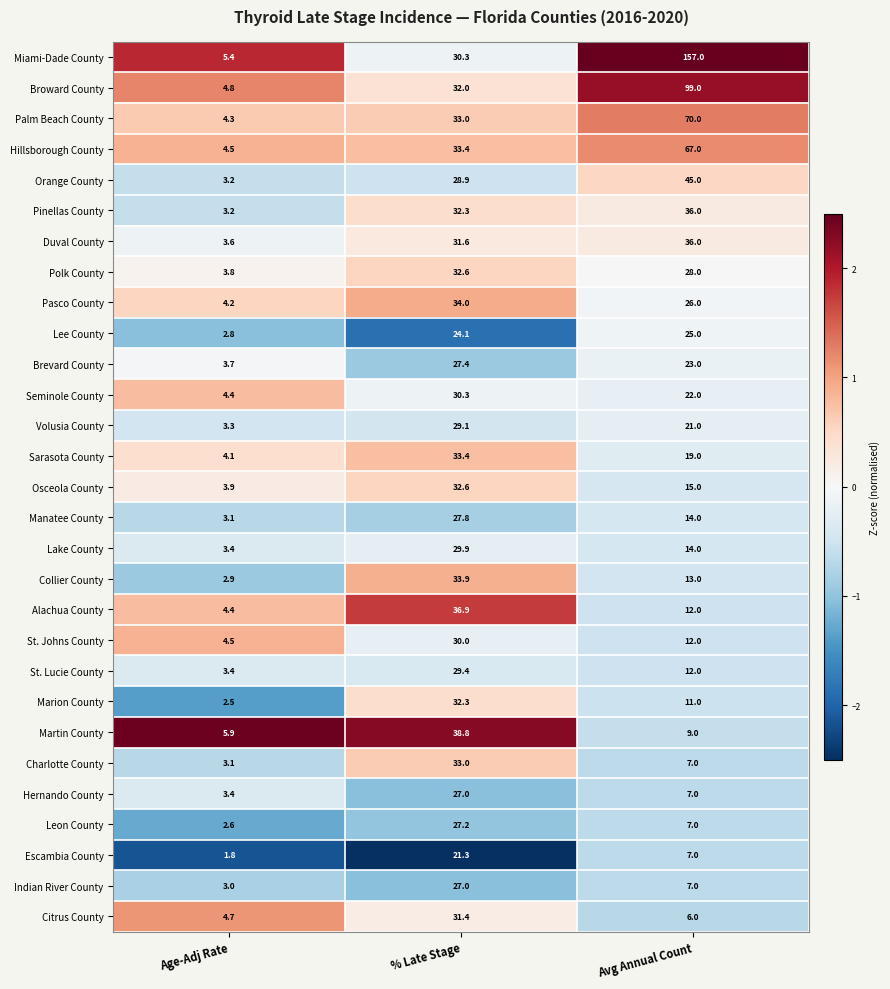

The value of Duval County at Avg Annual Count is 20.3. True or false?

False